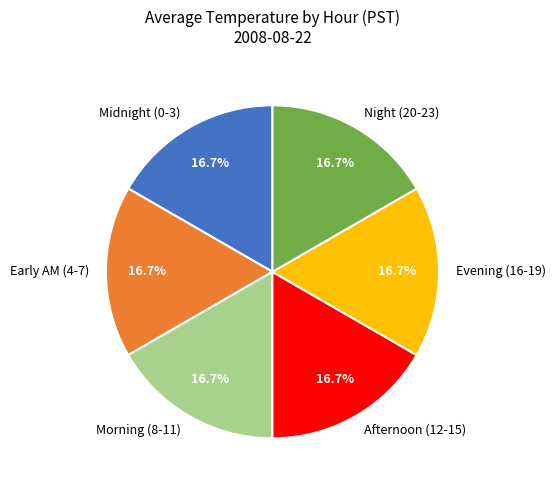

Is the sum of Night (20-23) and Morning (8-11) greater than half?

No